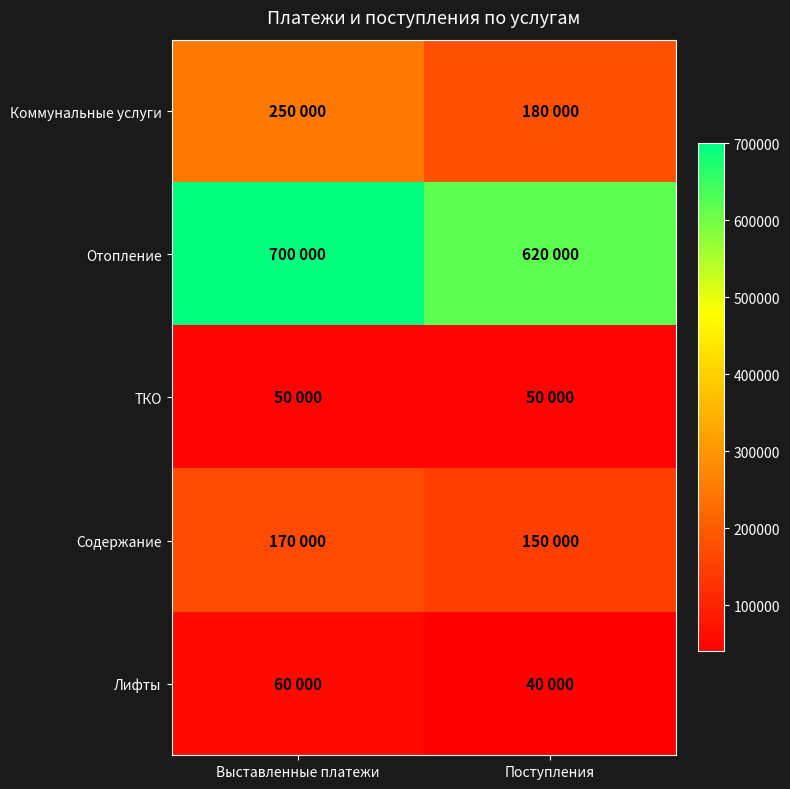

Reading left to right, transcribe all the data shown in this chart.

Коммунальные услуги: Выставленные платежи=250000	Поступления=180000
Отопление: Выставленные платежи=700000	Поступления=620000
ТКО: Выставленные платежи=50000	Поступления=50000
Содержание: Выставленные платежи=170000	Поступления=150000
Лифты: Выставленные платежи=60000	Поступления=40000